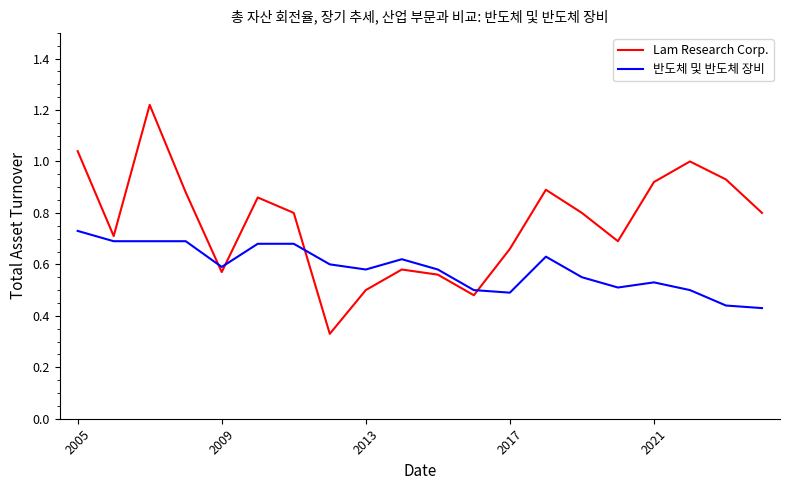

After their last crossing, which series has the higher values: Lam Research Corp. or 반도체 및 반도체 장비?

Lam Research Corp.